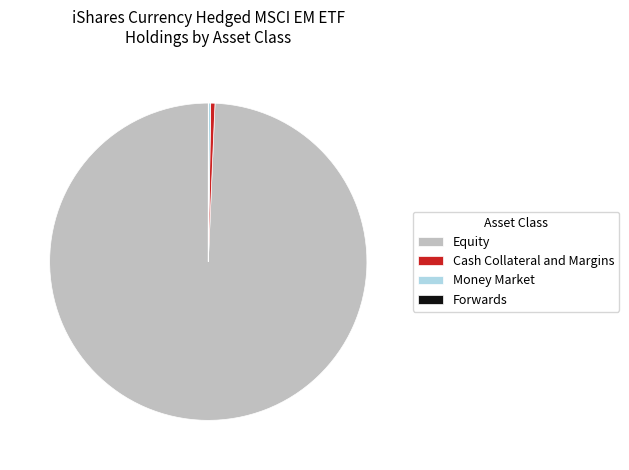

Is there any slice that represents more than half of the pie?

Yes